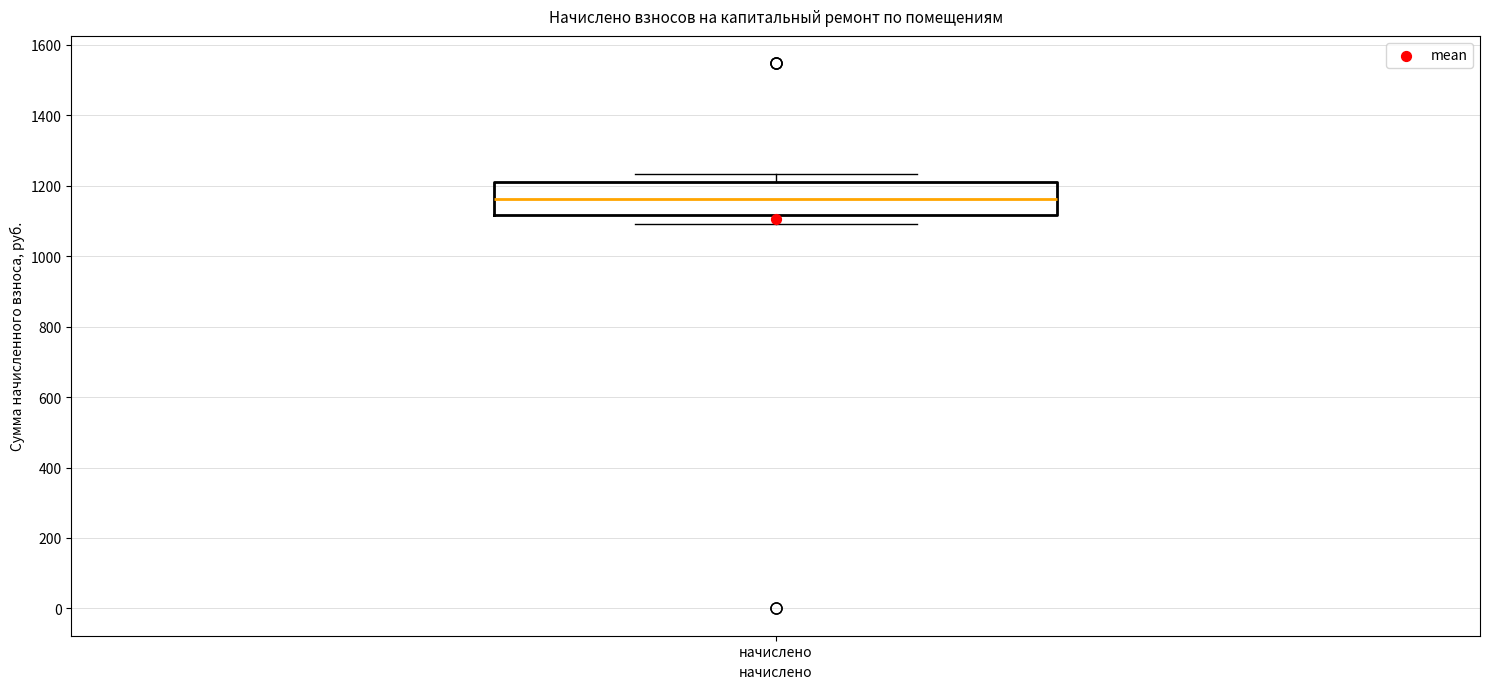

Read this box plot against the y-axis: the position of the median line, the range covered by the box, and the ends of both whiskers. The values are not printed on the chart, so give them approximately, as read against the axis.

median 1160, box 1120 to 1220, whiskers 1100 to 1240